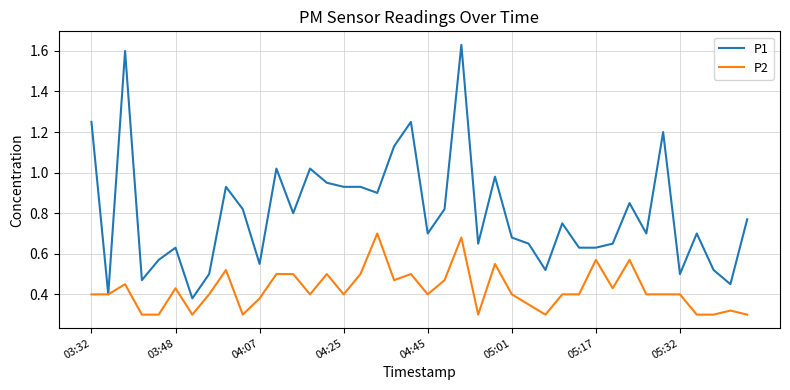

Which series has the largest range (max minus min)?

P1